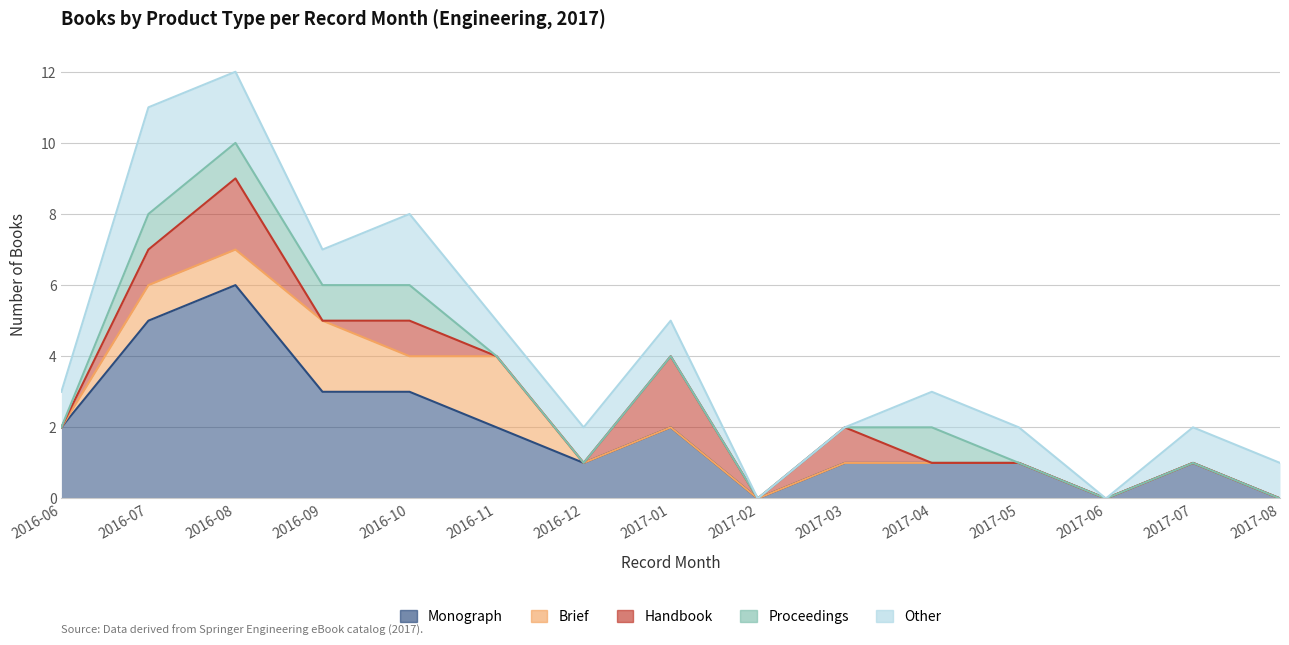

In Proceedings, how many points are higher than both neighbors (excluding endpoints)?

1